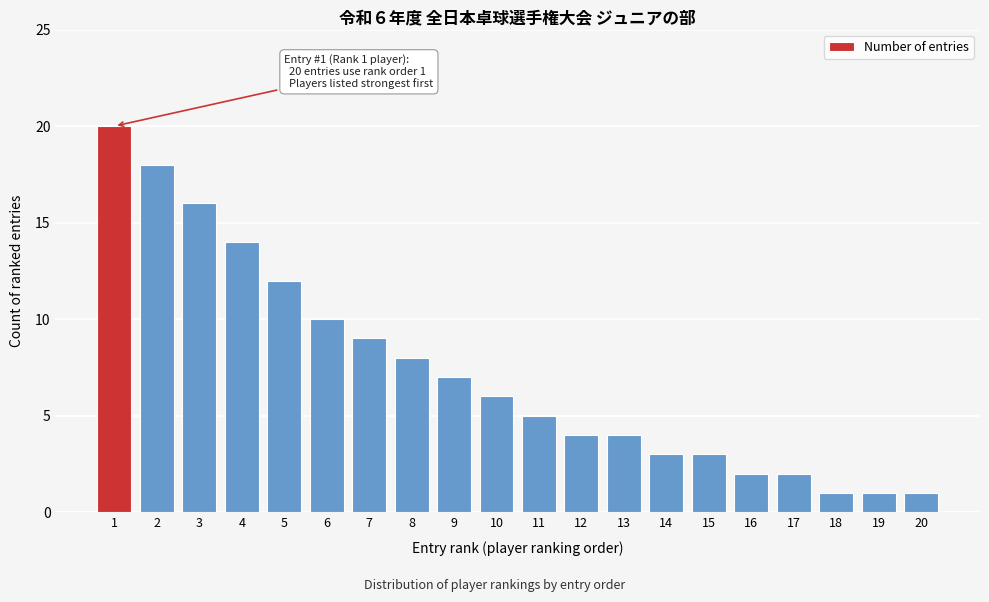

Reading left to right, list all the values displayed in this chart.

1=20	2=18	3=16	4=14	5=12	6=10	7=9	8=8	9=7	10=6	11=5	12=4	13=4	14=3	15=3	16=2	17=2	18=1	19=1	20=1